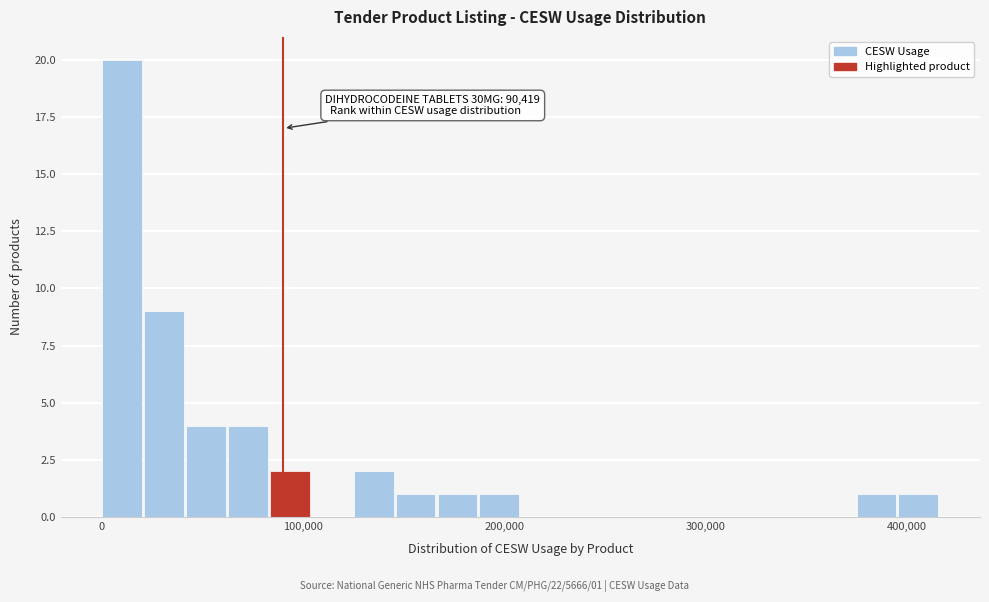

Read against the x-axis, roughly where is the centre of the tallest bar?

10000